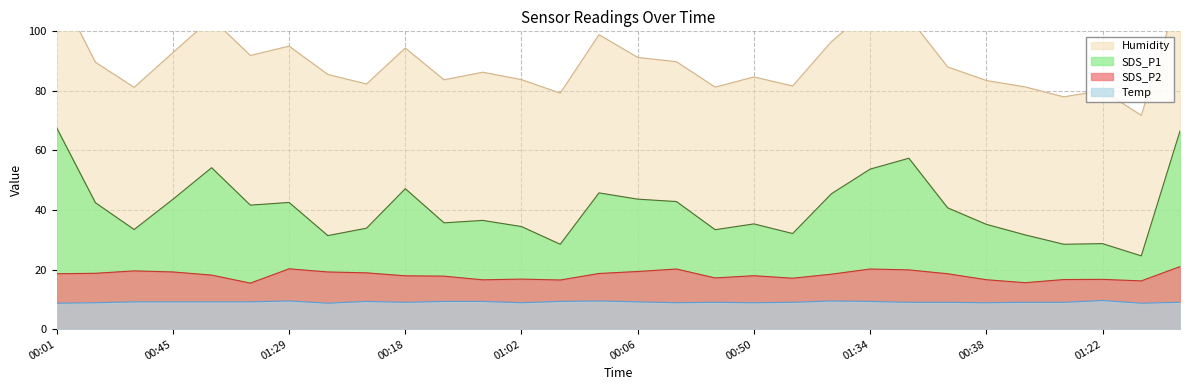

The SDS_P1 series shows 16.3 at 00:38. True or false?

False